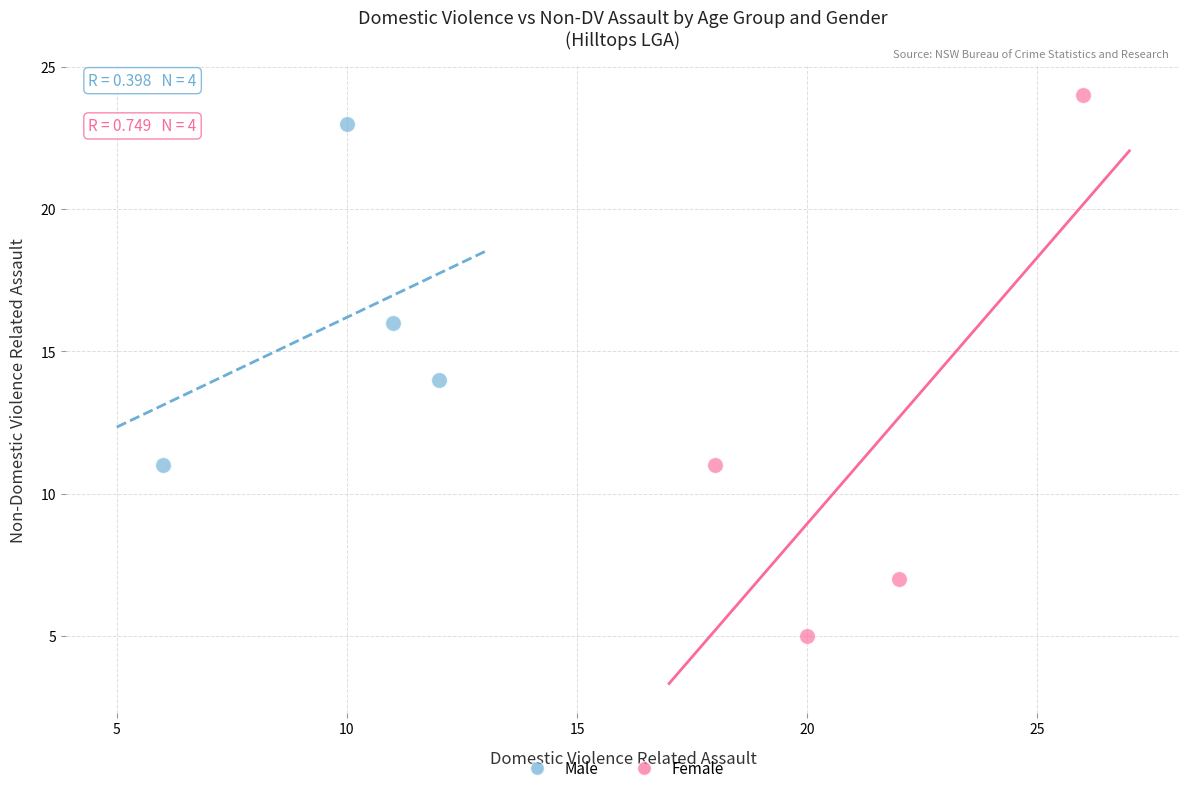

Which series reaches the maximum Y coordinate?

Female